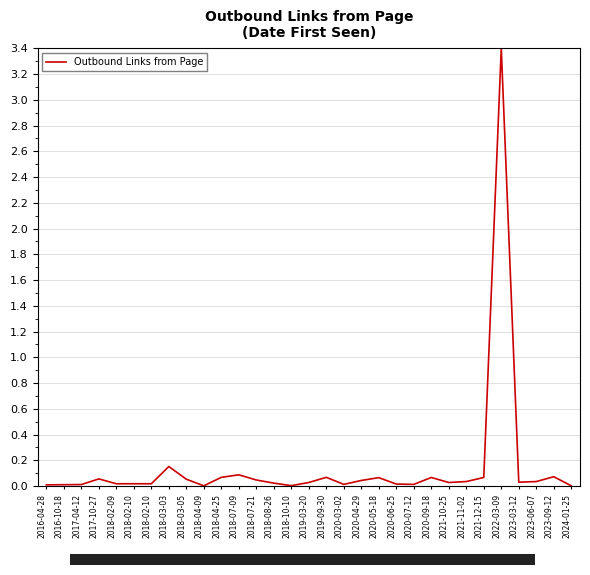

How many lines are shown in the chart?

1